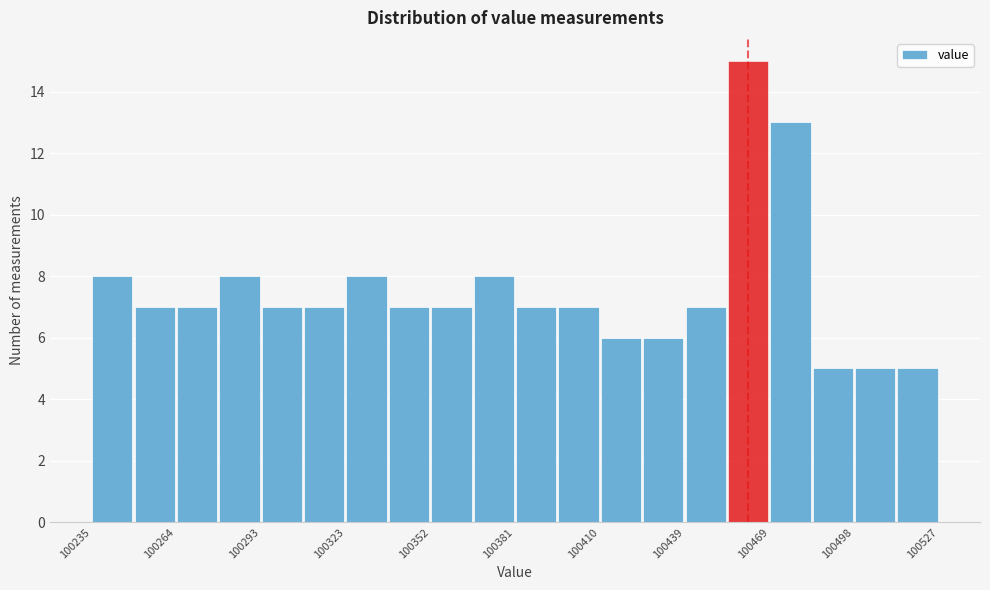

Around what value on the x-axis is the tallest bar? Give the approximate position of its centre, as read against the axis.

100460